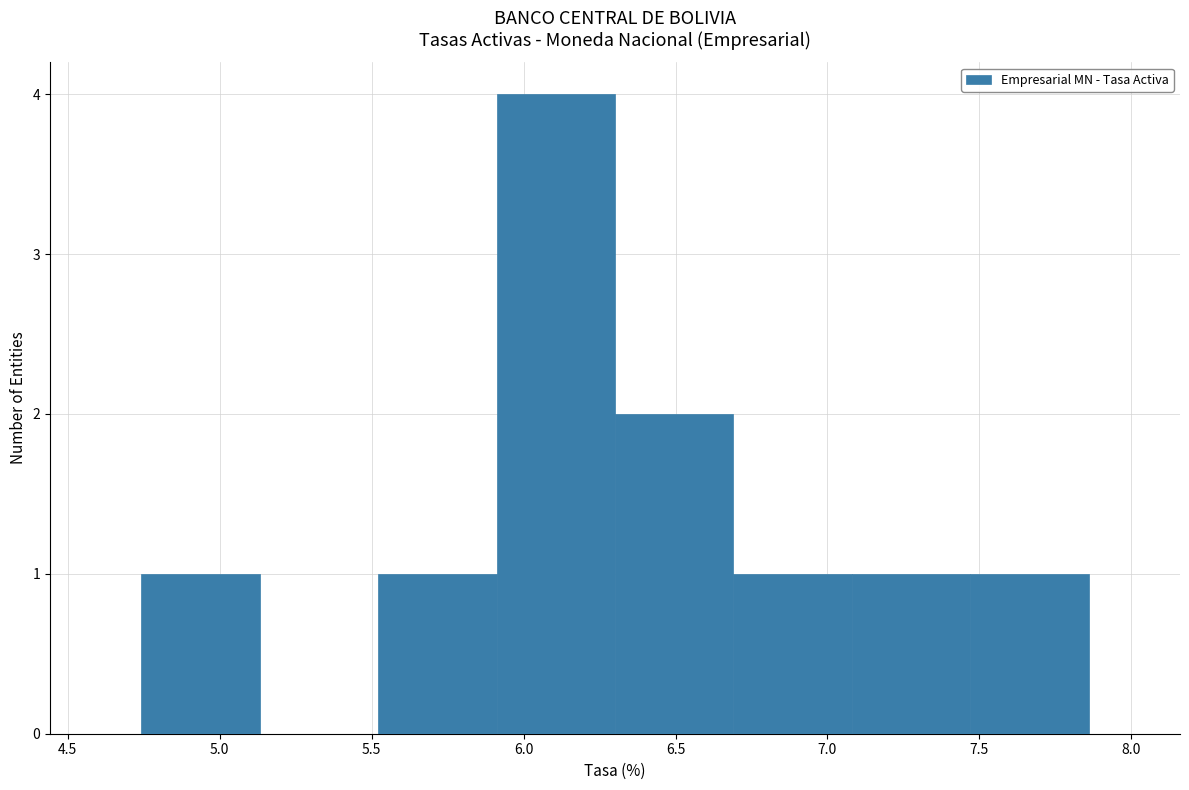

Reading left to right, list every bar in this chart as the range it spans on the x-axis followed by its height. Neither the bar edges nor the heights are printed on the chart, so give them approximately, as read against the axes.

4.75 to 5.15: 1
5.15 to 5.50: 0
5.50 to 5.90: 1
5.90 to 6.30: 4
6.30 to 6.70: 2
6.70 to 7.10: 1
7.10 to 7.45: 1
7.45 to 7.85: 1